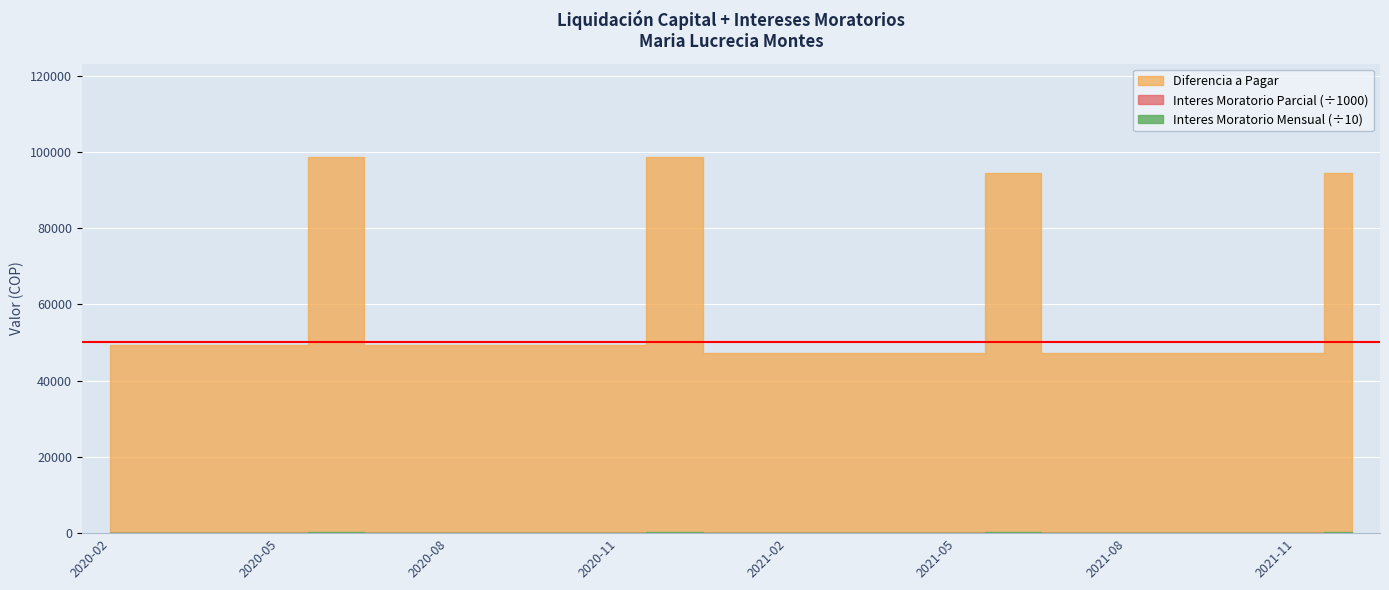

The Diferencia a Pagar series shows 28700.7 at 2020-05. True or false?

False